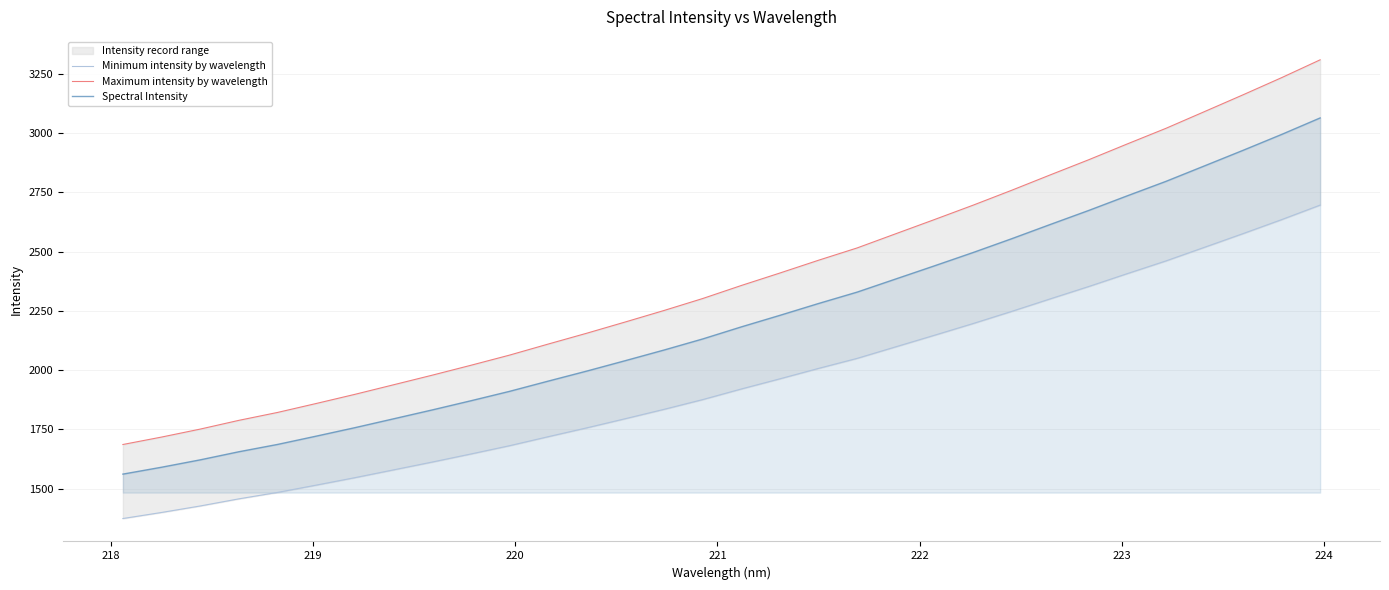

What is the lowest value of the Spectral Intensity series?

1561.2